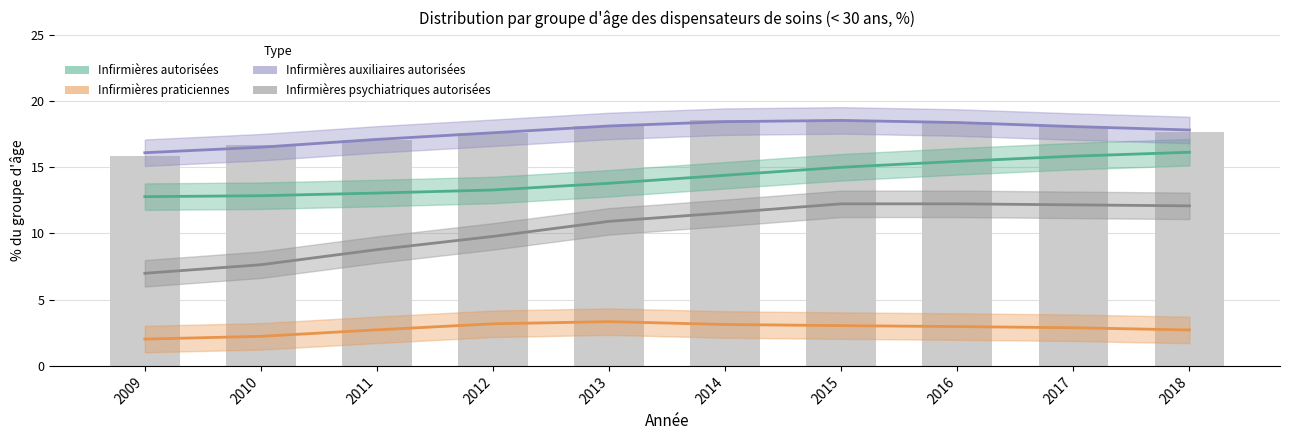

The value of Infirmières auxiliaires autorisées at 2014 is 27.3. True or false?

False